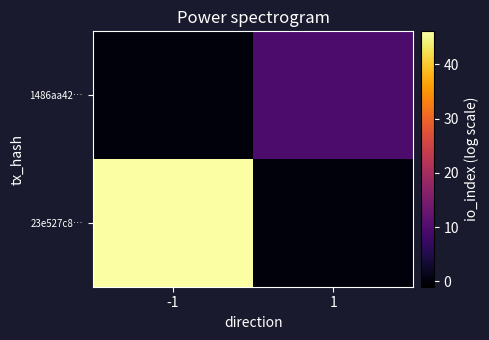

How many categories are shown in the chart?

2